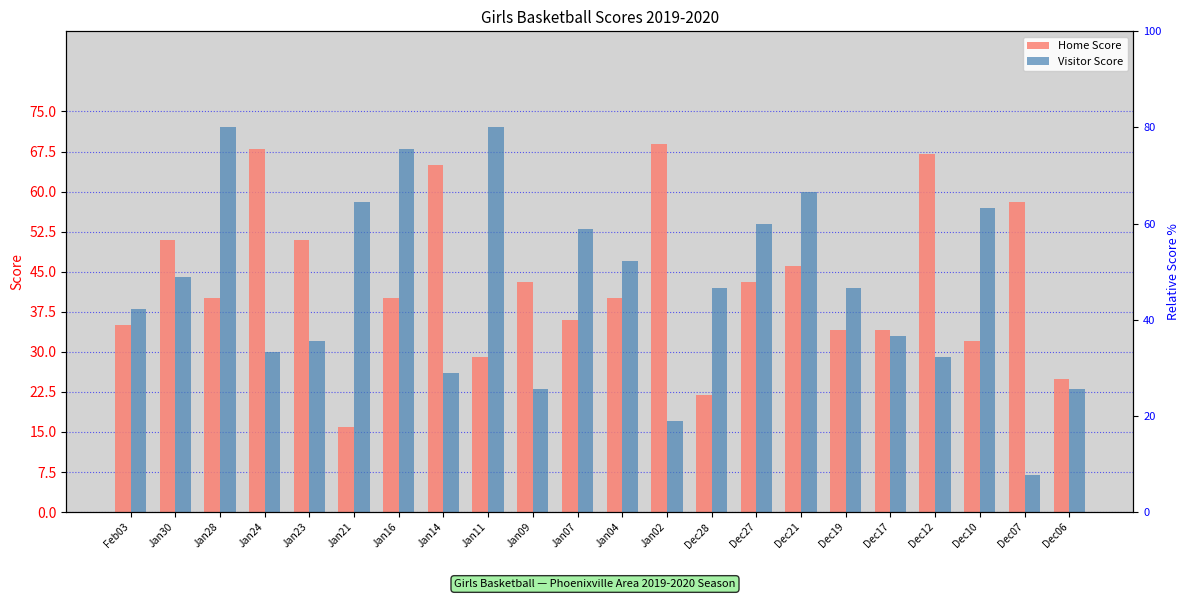

Which category has the highest value across all series?

Jan28